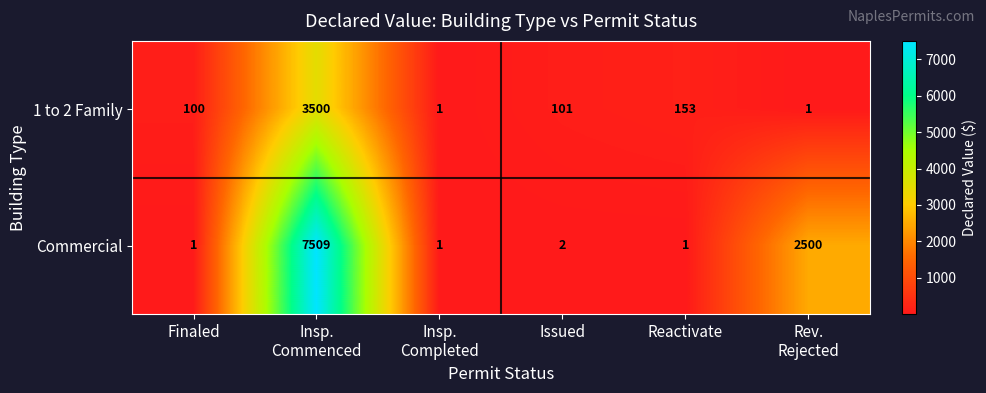

What is the total value across all series at Reactivate?

154